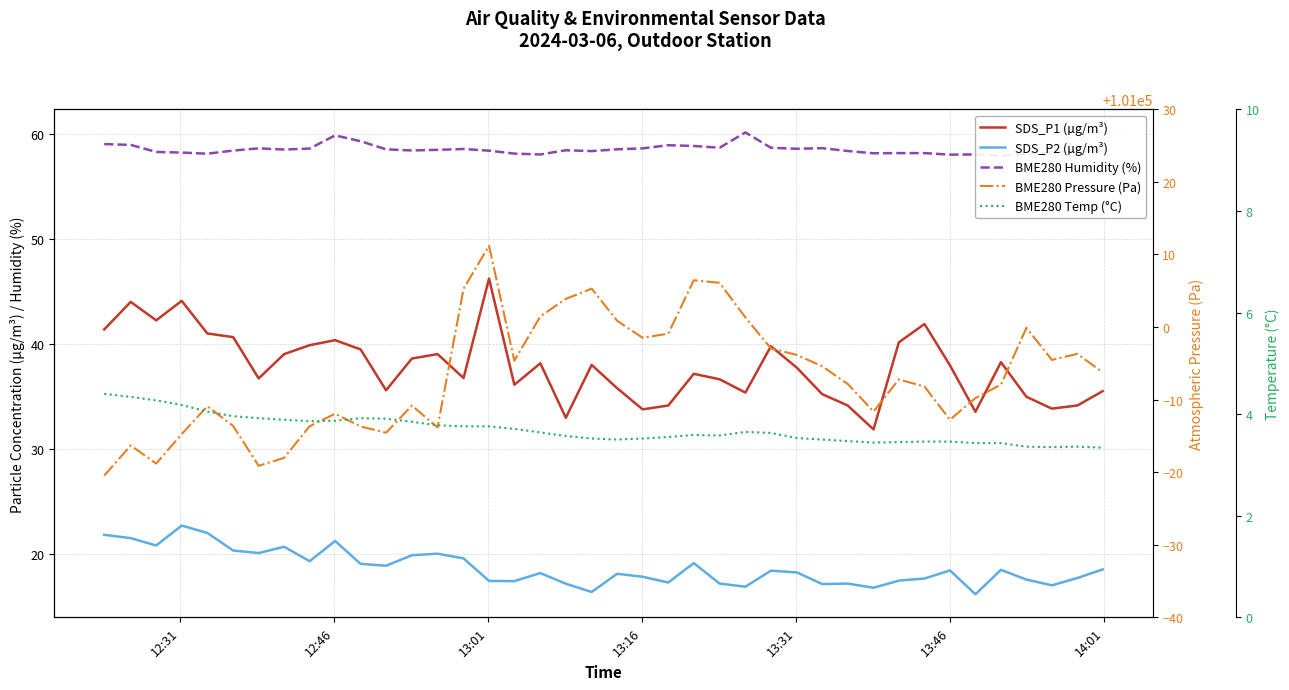

True or false: SDS_P2 (µg/m³) has more than 2 points higher than both neighbors.

True